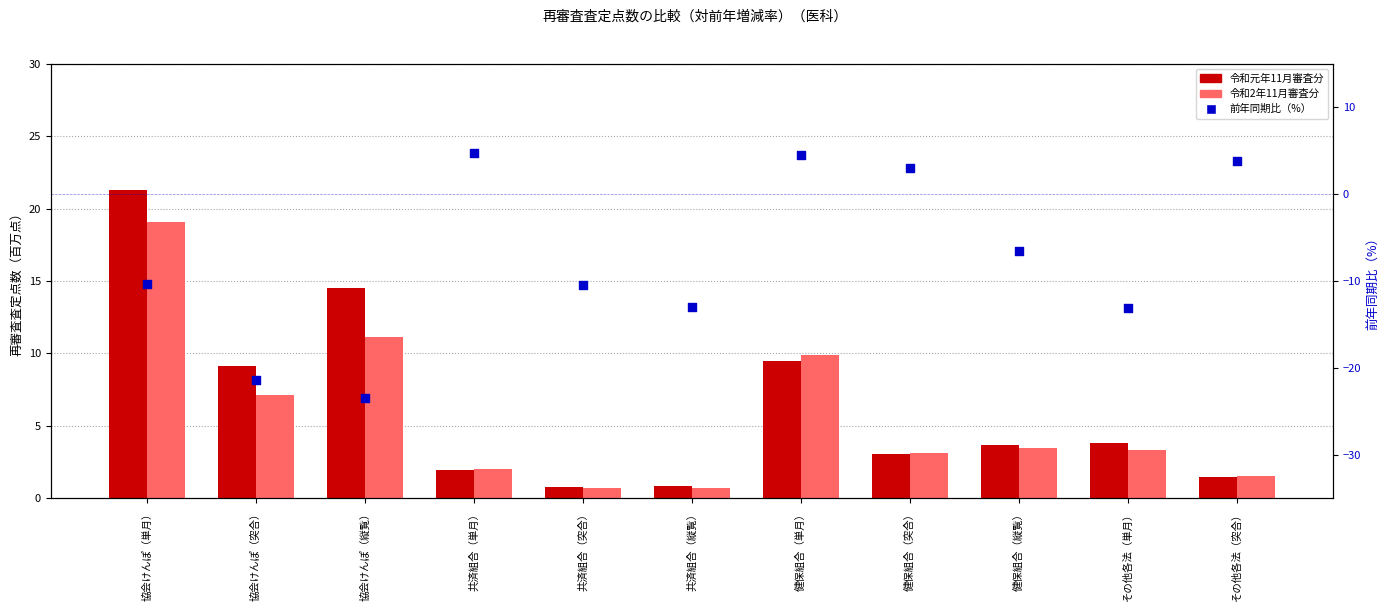

Which series has the largest Y range (max minus min)?

前年同期比（%）